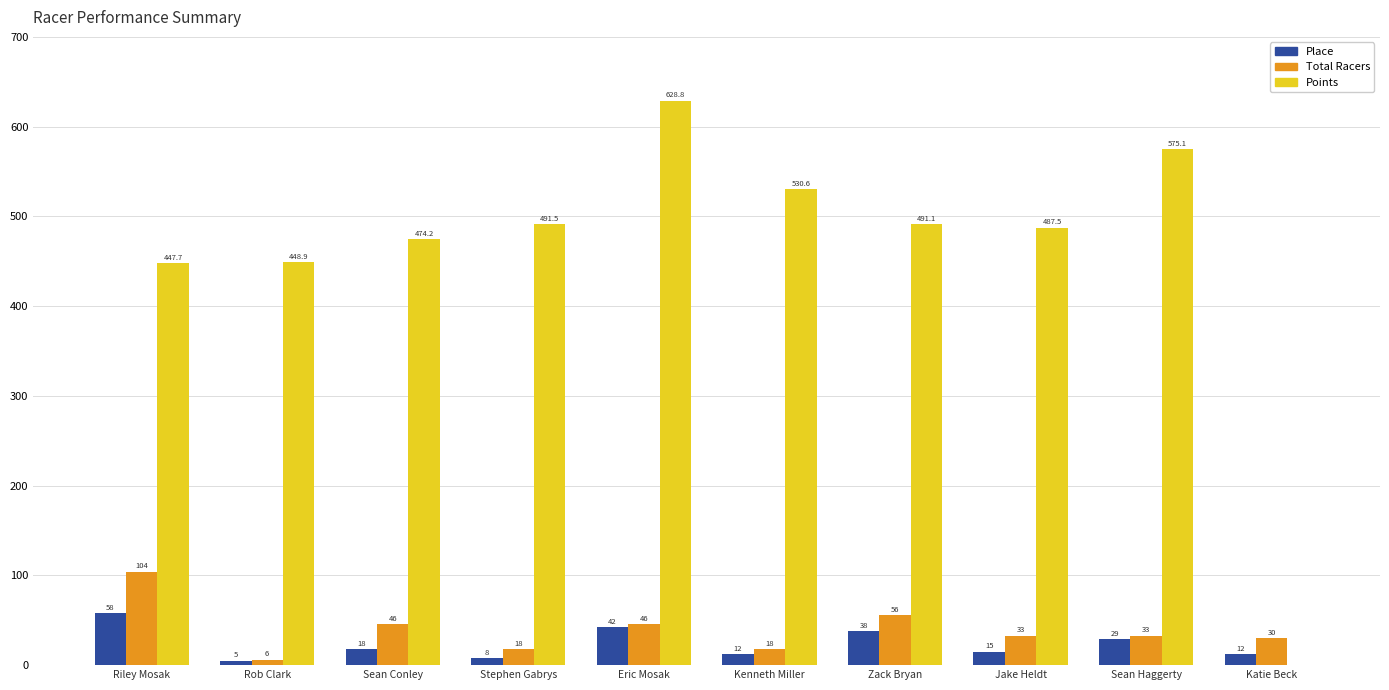

At which category is the sum across all series the highest?

Eric Mosak